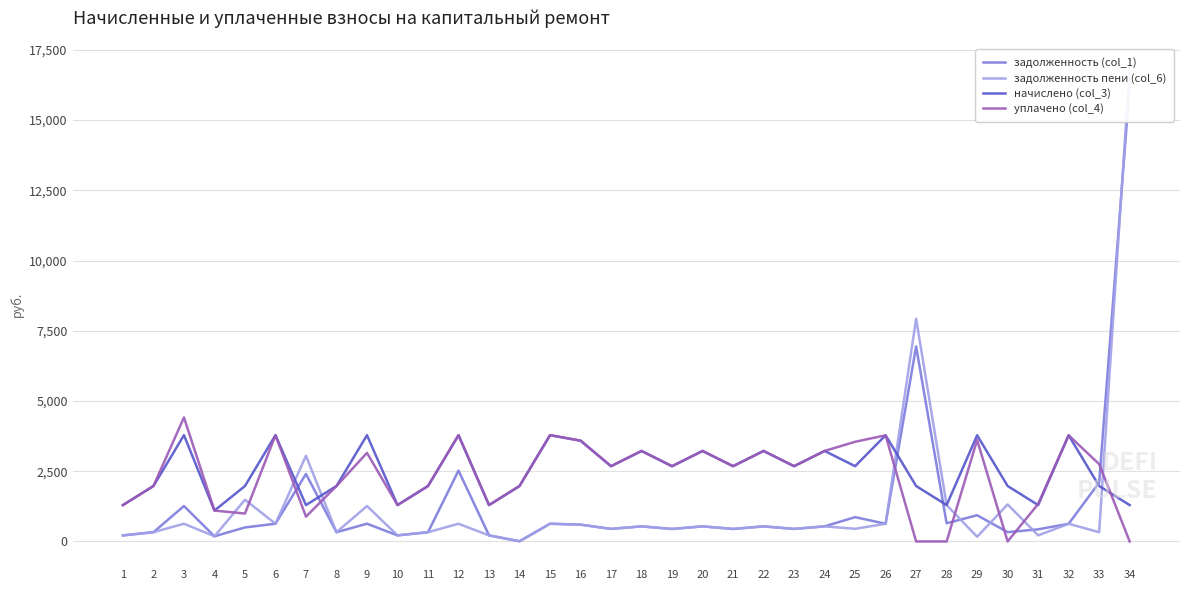

At how many categories does at least one series exceed 1585?

28